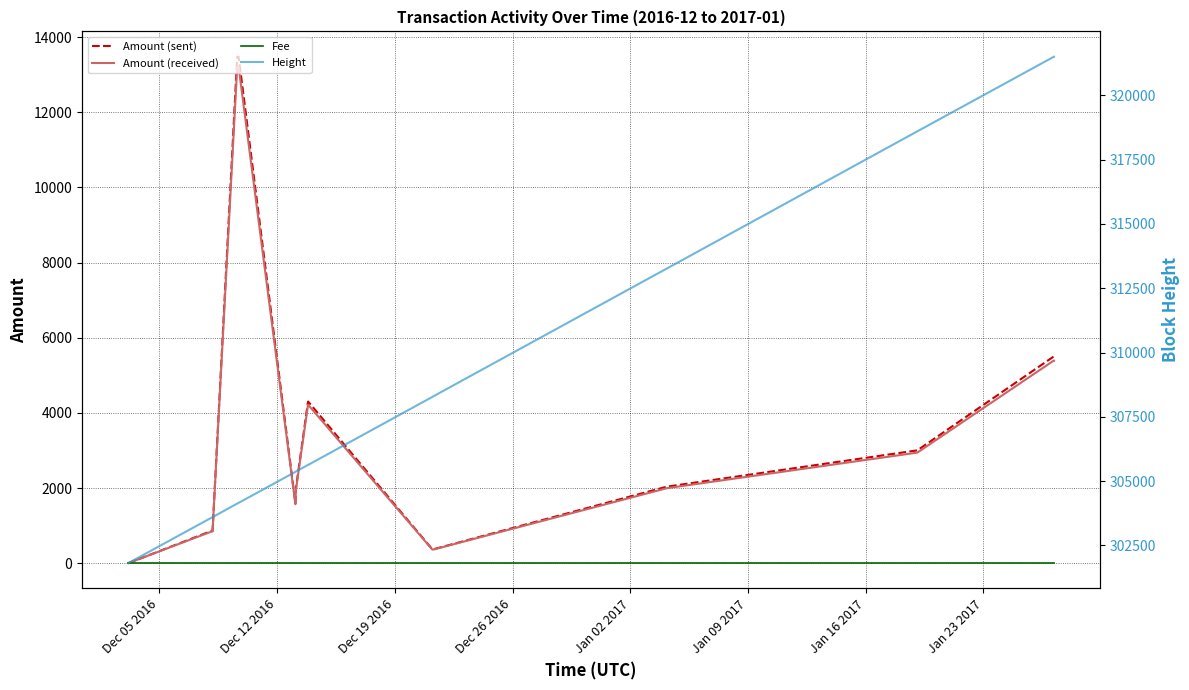

True or false: Amount (sent) has a value of 3941.7 at 16.

False